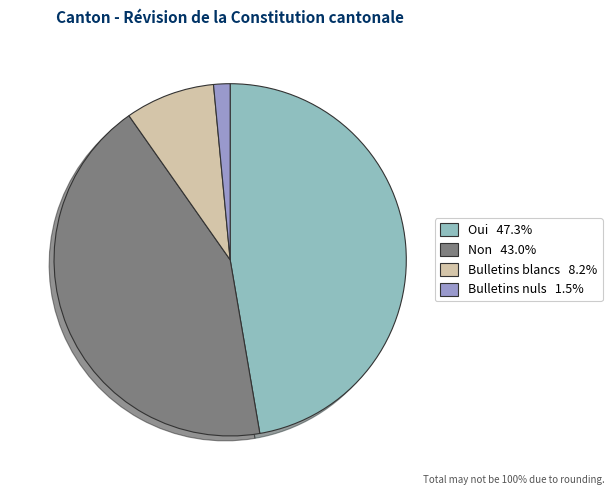

Does Bulletins nuls represent more than half of the total?

No